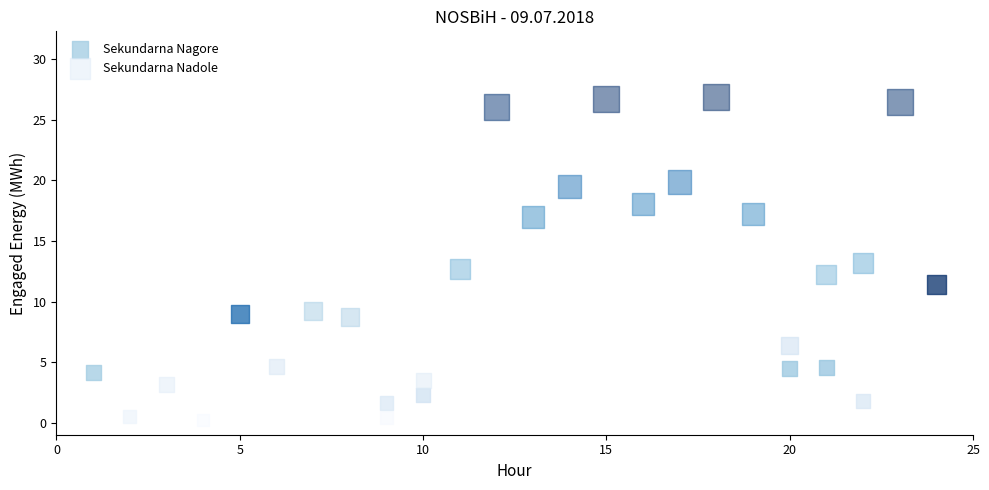

Which series reaches the maximum Y coordinate?

Sekundarna Nadole